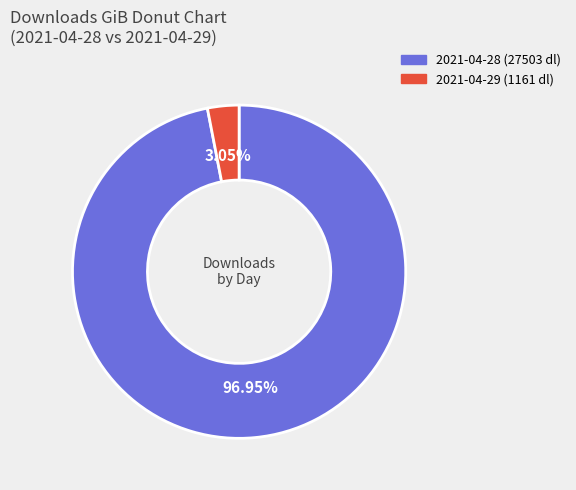

Does any single category account for the majority?

Yes